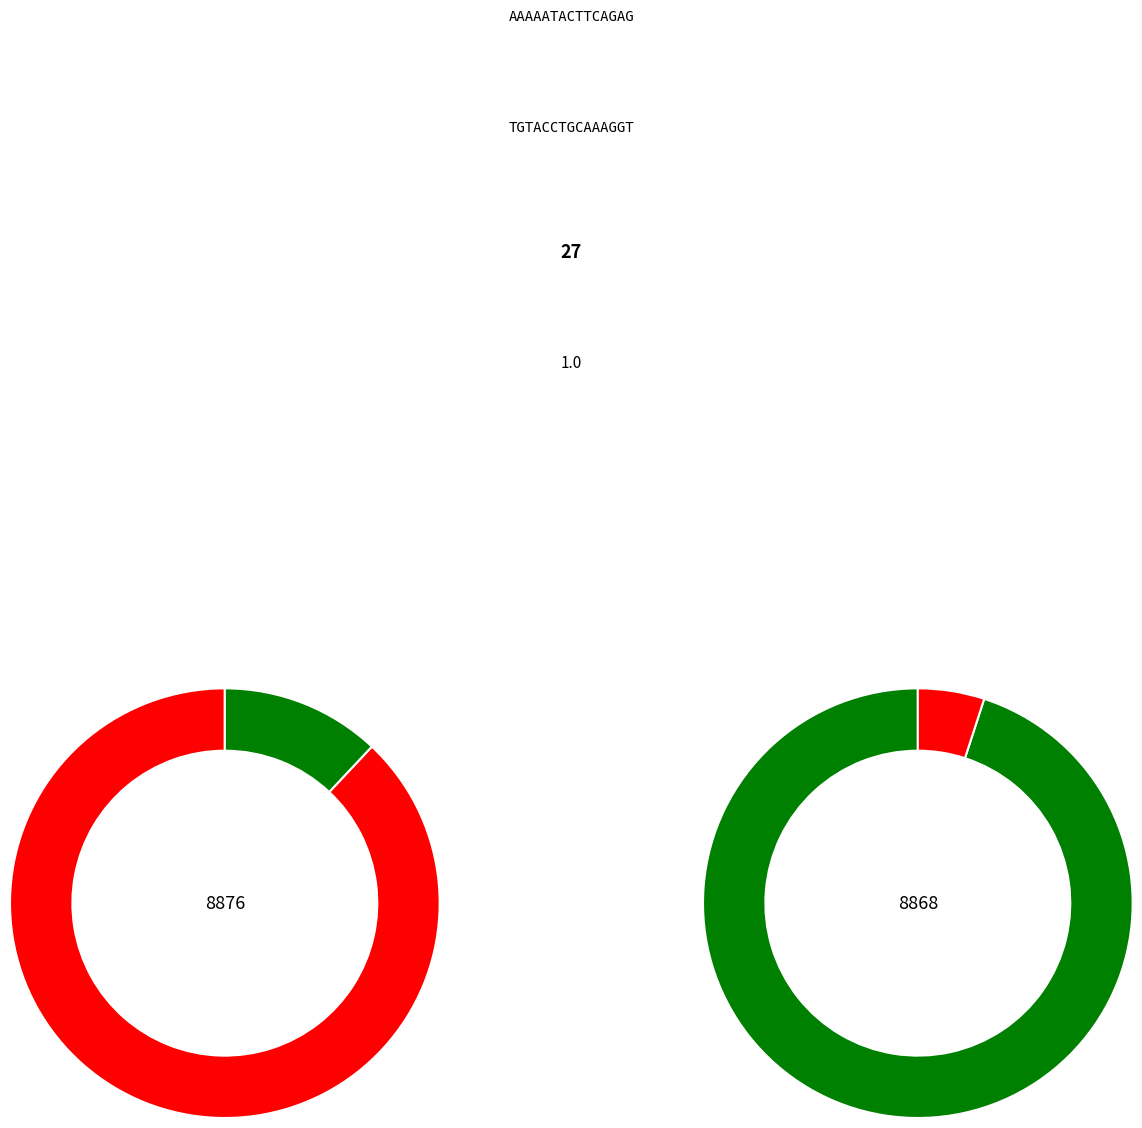

Do 8868 and 8876 together represent more than half of the pie?

Yes